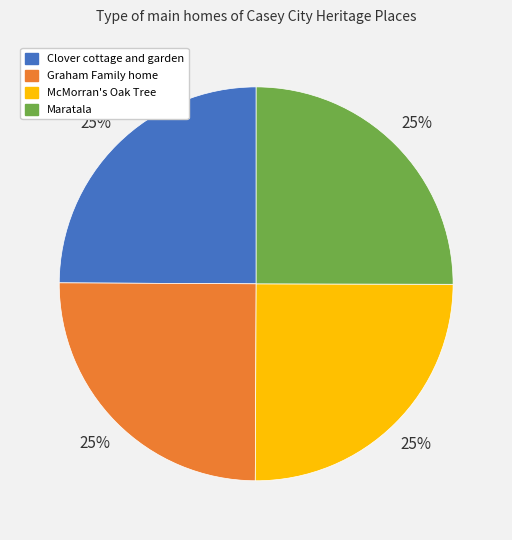

Count the number of slices in the pie.

4